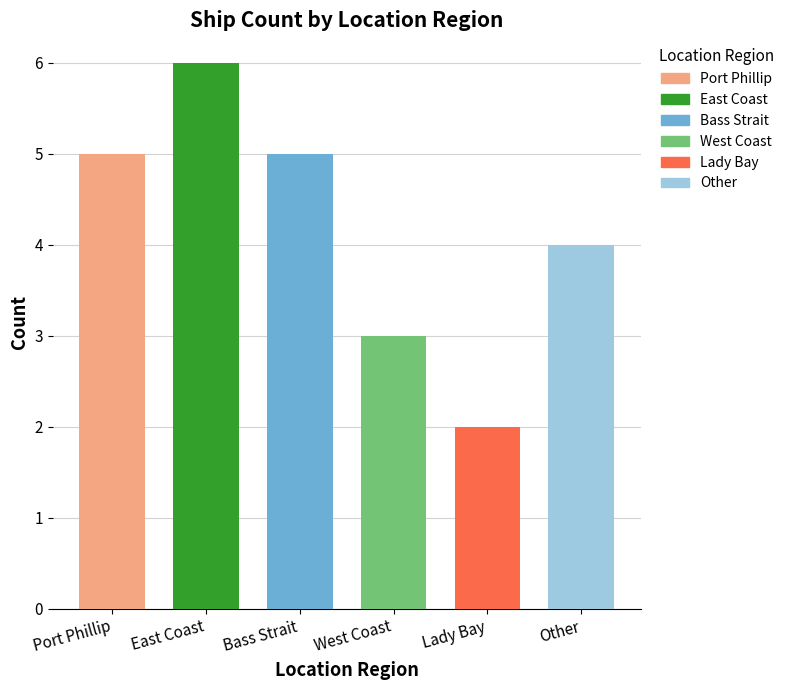

Rank the categories by value from lowest to highest.

Lady Bay, West Coast, Other, Port Phillip, Bass Strait, East Coast